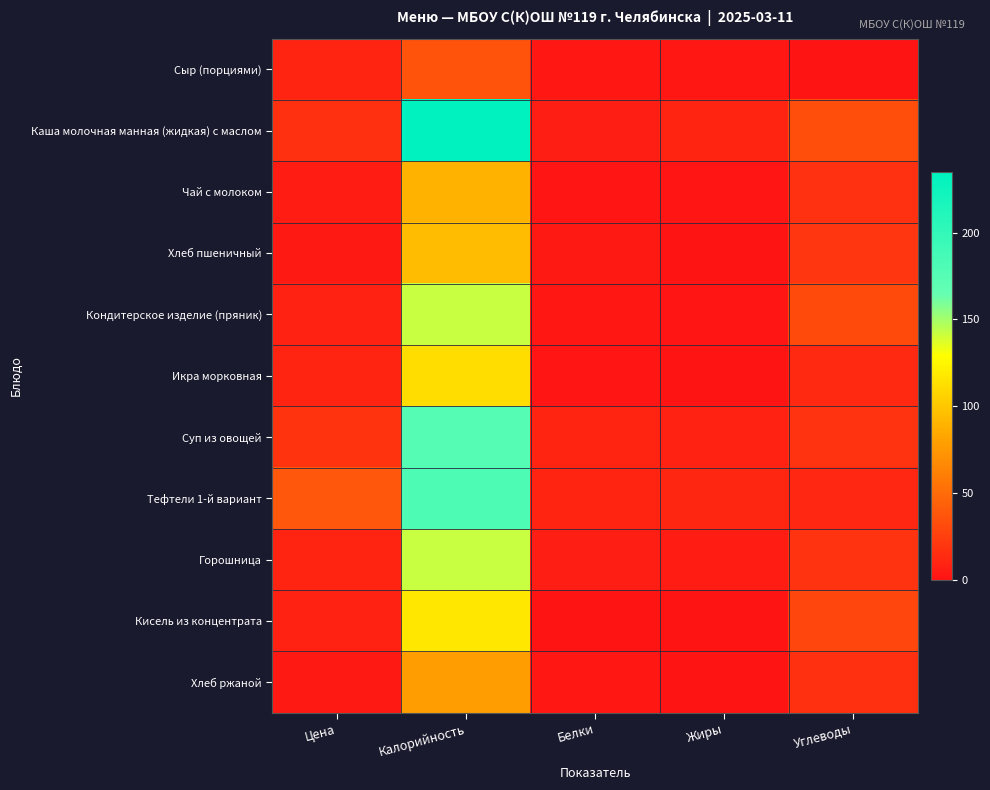

Count the number of data series in this chart.

11